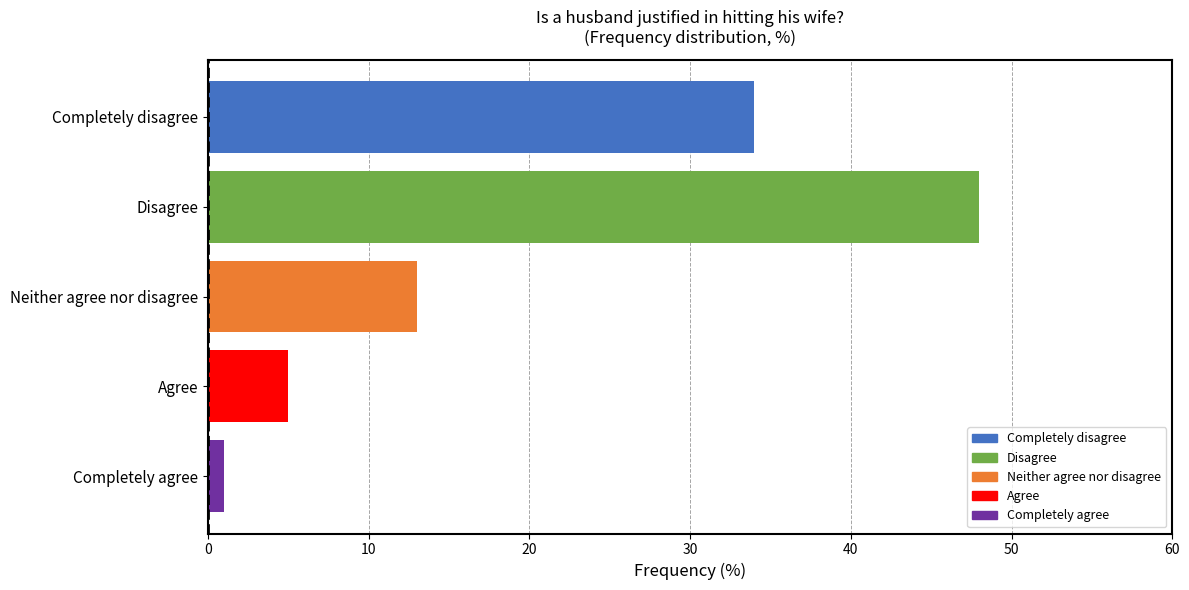

What is the maximum value shown in the chart?

48